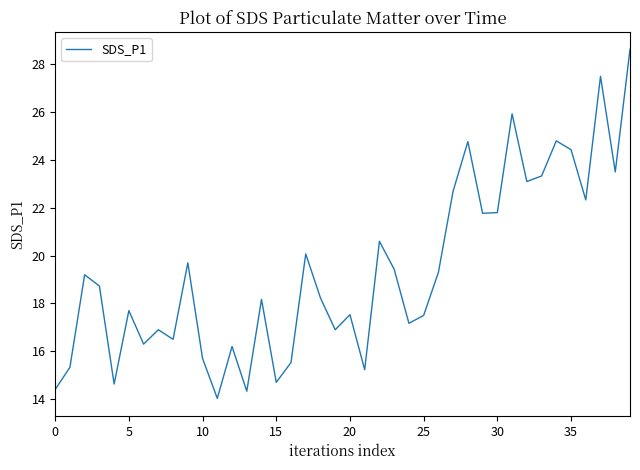

What is the difference between the maximum and minimum values?

14.6